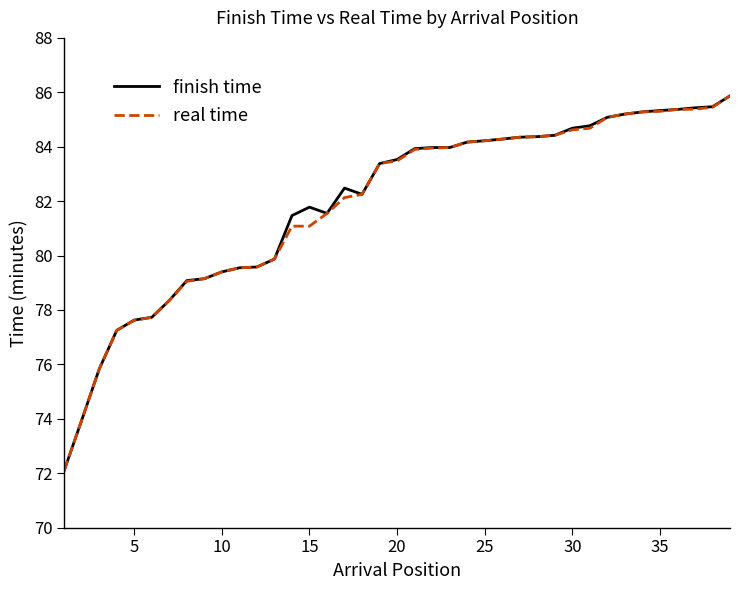

What is the maximum value shown in the chart?

85.9